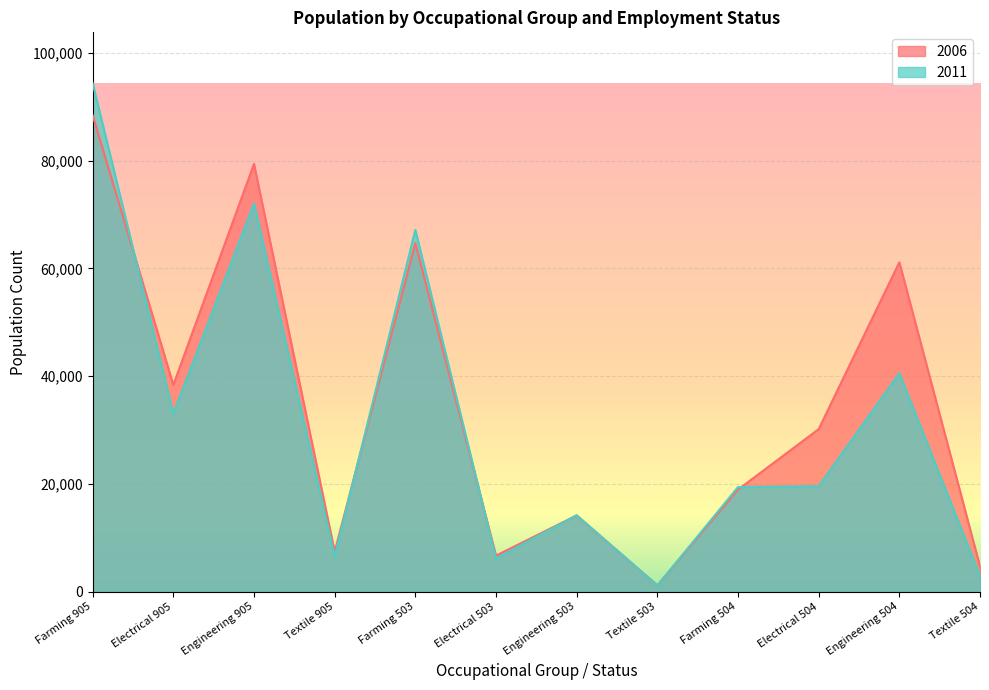

Rank the series by their maximum value, from lowest to highest.

2006, 2011